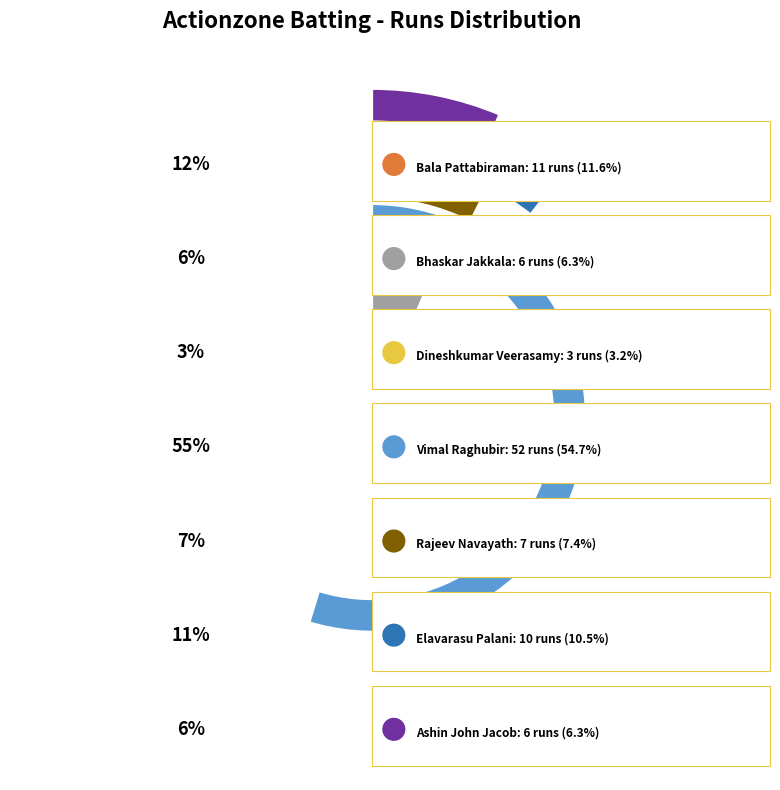

Is it true that Vimal Raghubir is 66% of the pie?

False